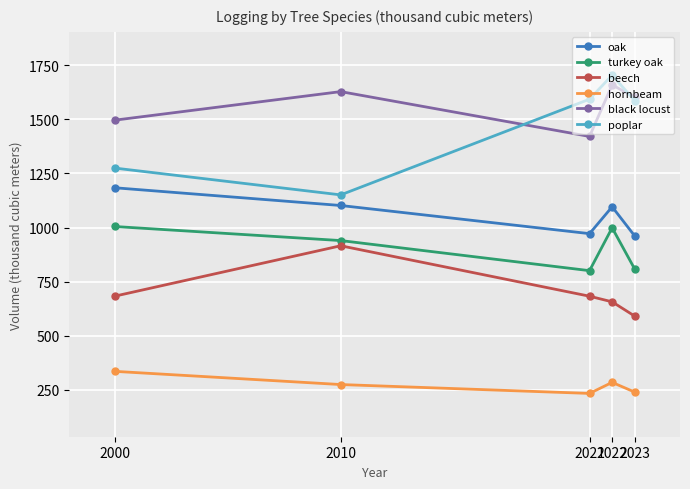

True or false: black locust and turkey oak intersect in this chart.

False